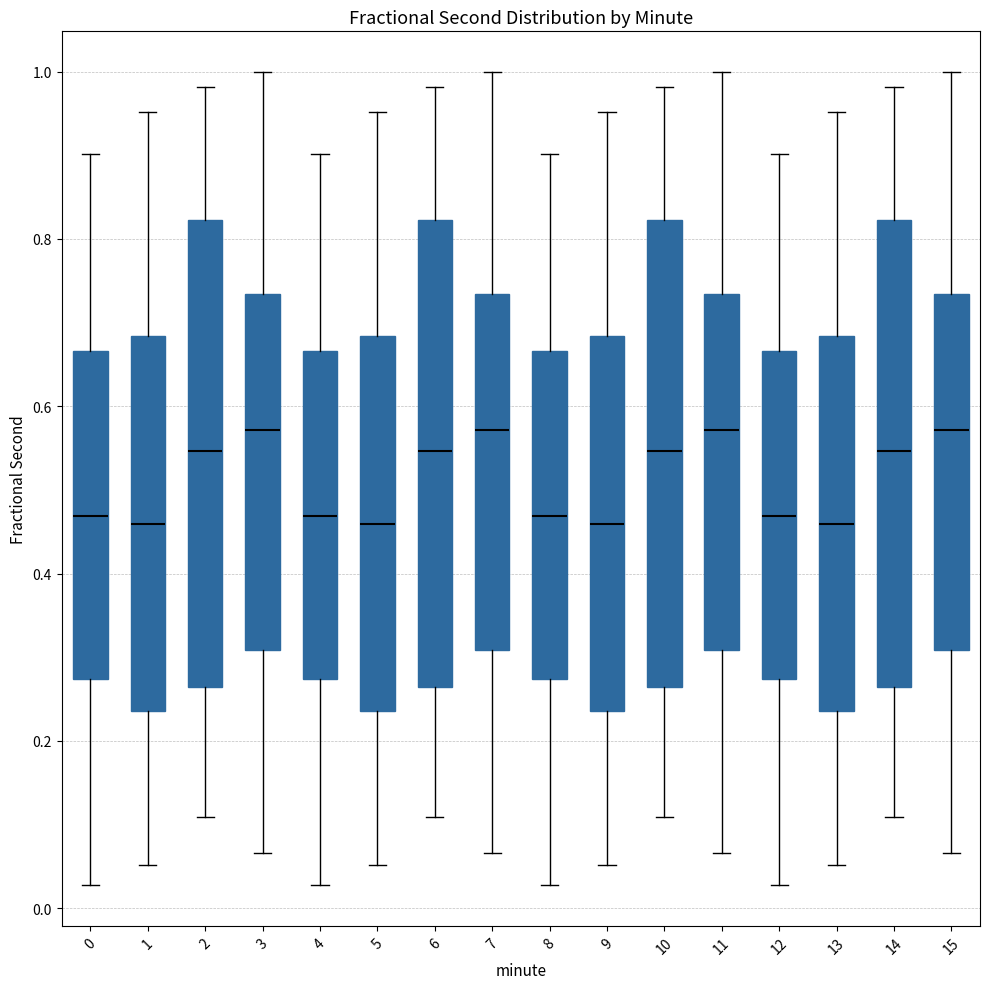

Where is the lower edge of the box at x = 2 on the y-axis? The values are not printed on the chart, so give them approximately, as read against the axis.

0.26